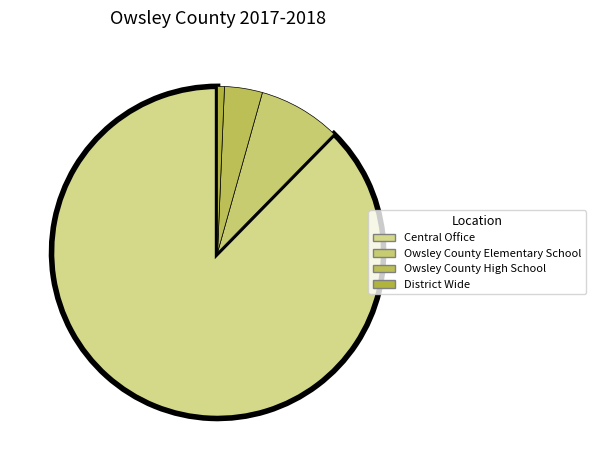

How many slices are in this pie chart?

4